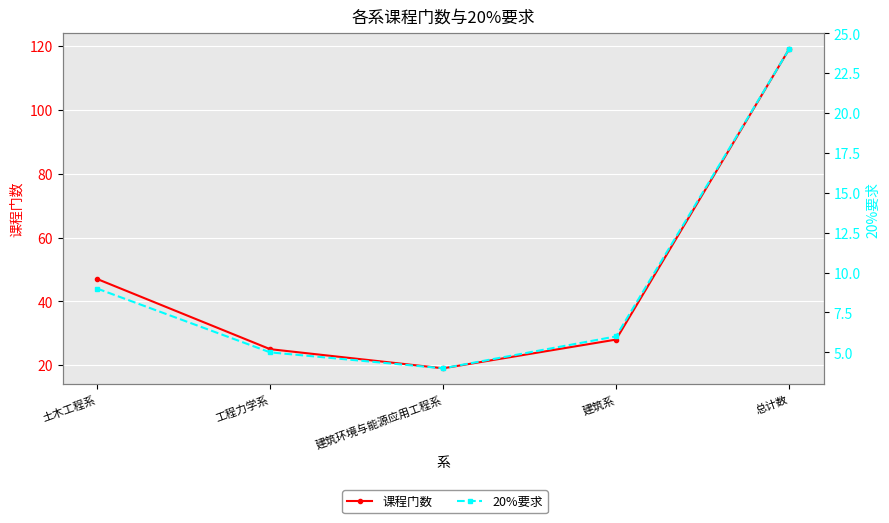

How many values in the 课程门数 series exceed 28?

2